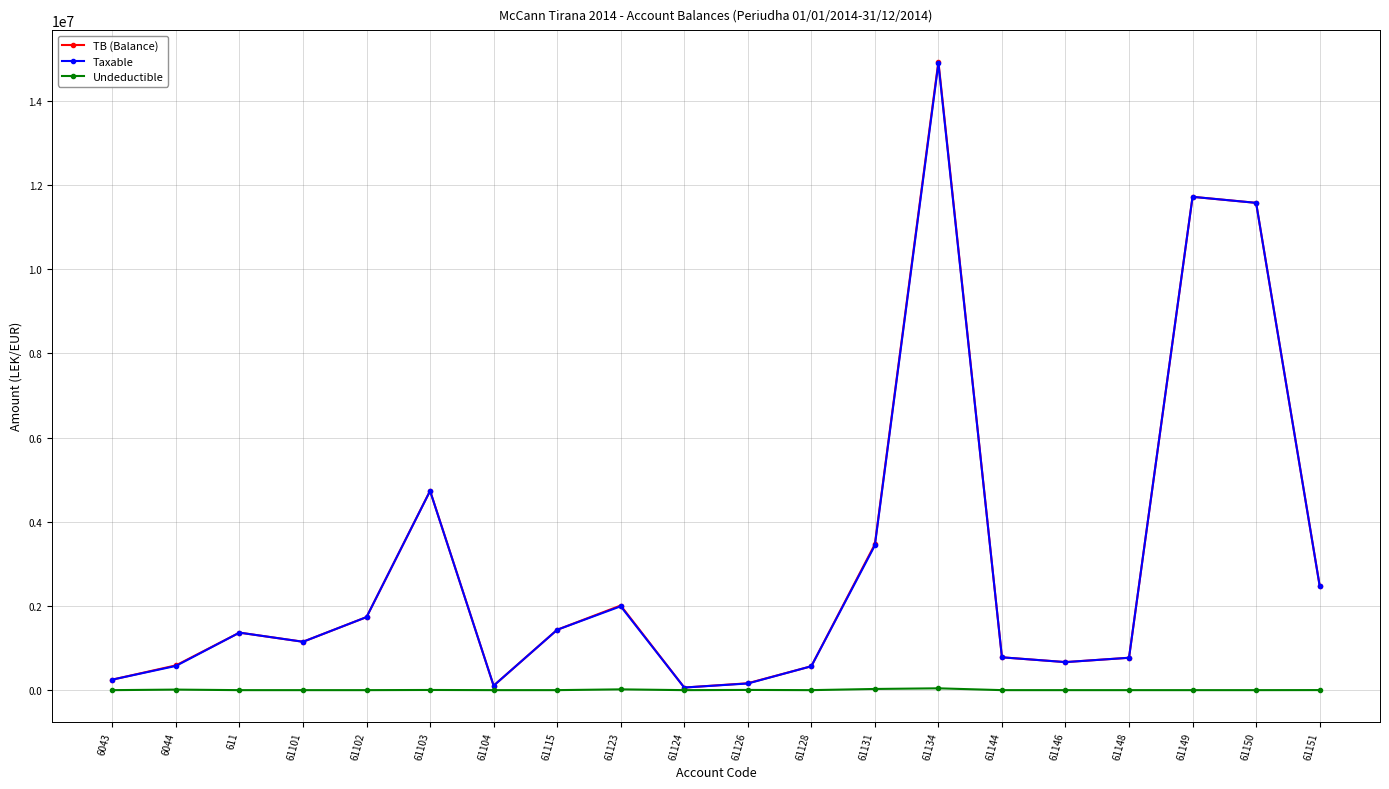

What is the value of the Taxable point at the 19th from the left?

11574631.1